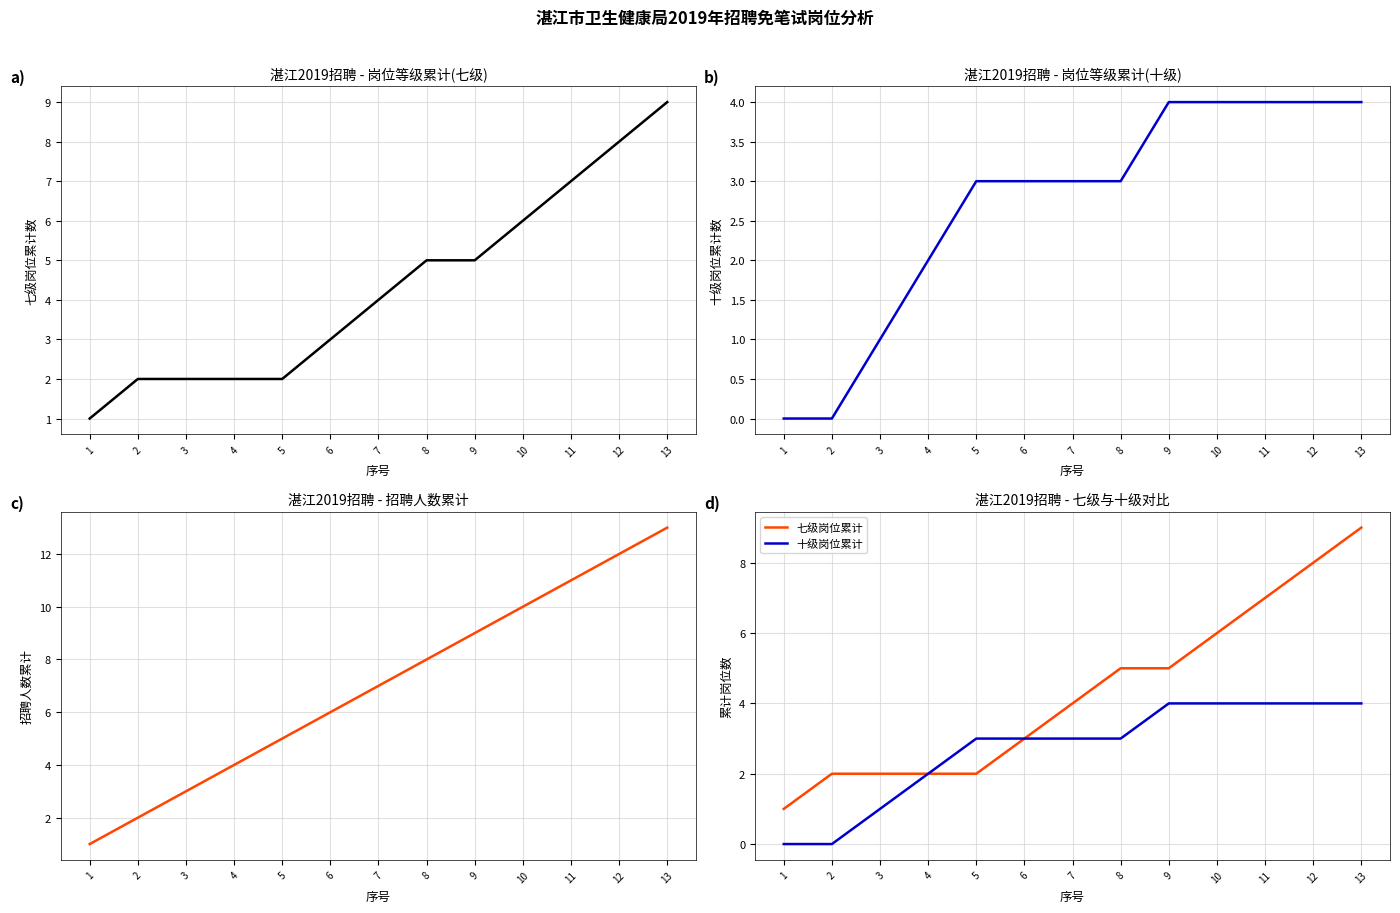

What is the sum of all 招聘人数累计 values?

91